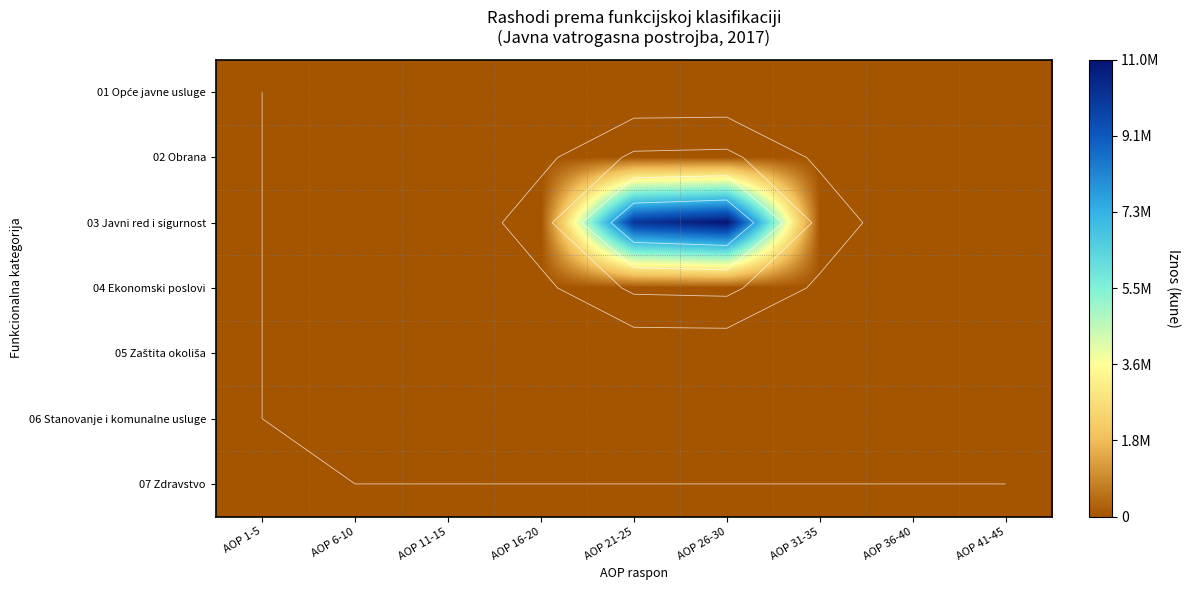

What is the total value across all series at AOP 21-25?

10080780